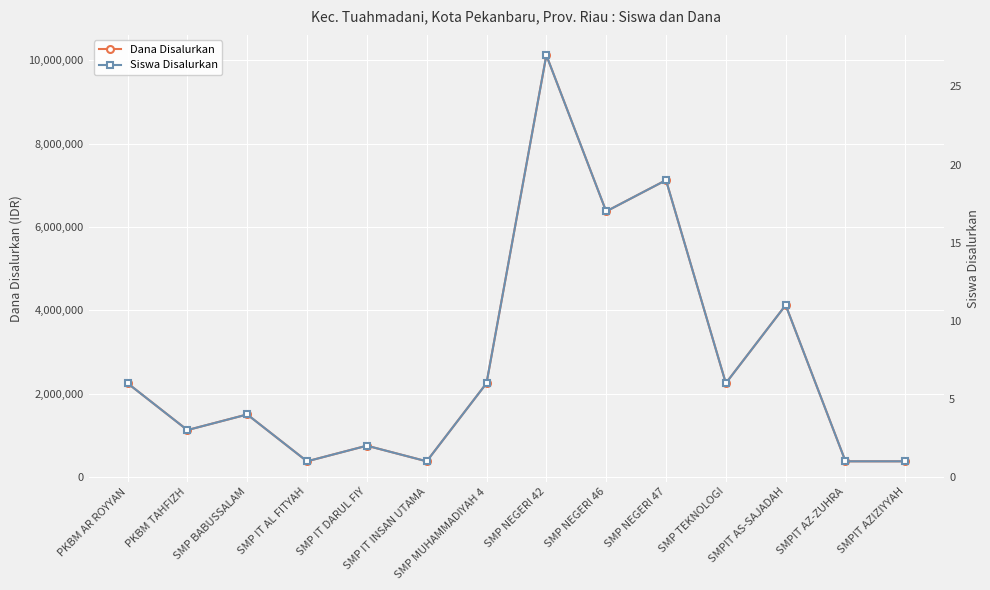

What is the maximum value for Dana Disalurkan?

10125000